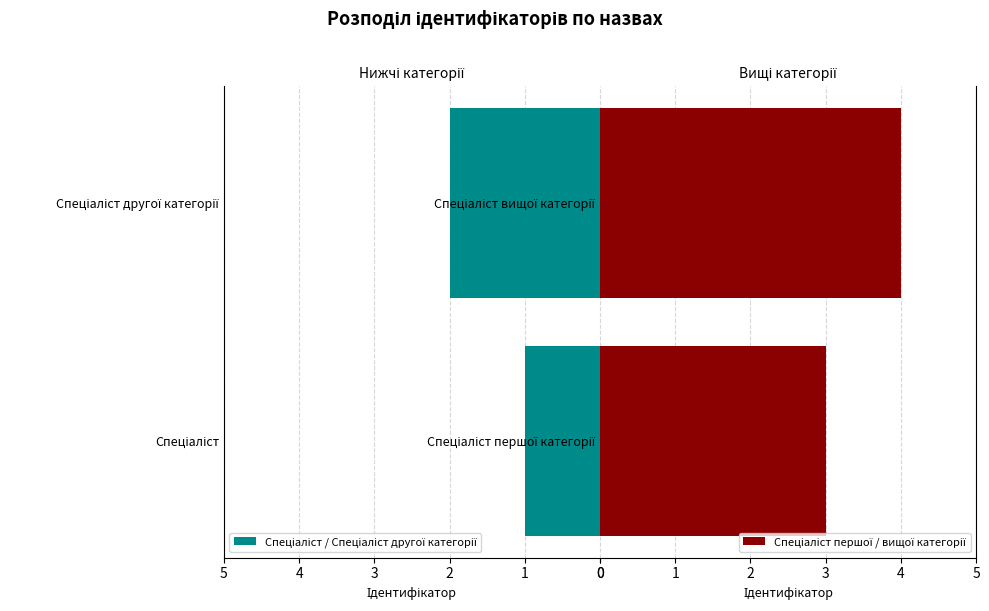

List the labels in order of Спеціаліст першої / вищої категорії value, smallest first.

Спеціаліст першої категорії, Спеціаліст вищої категорії